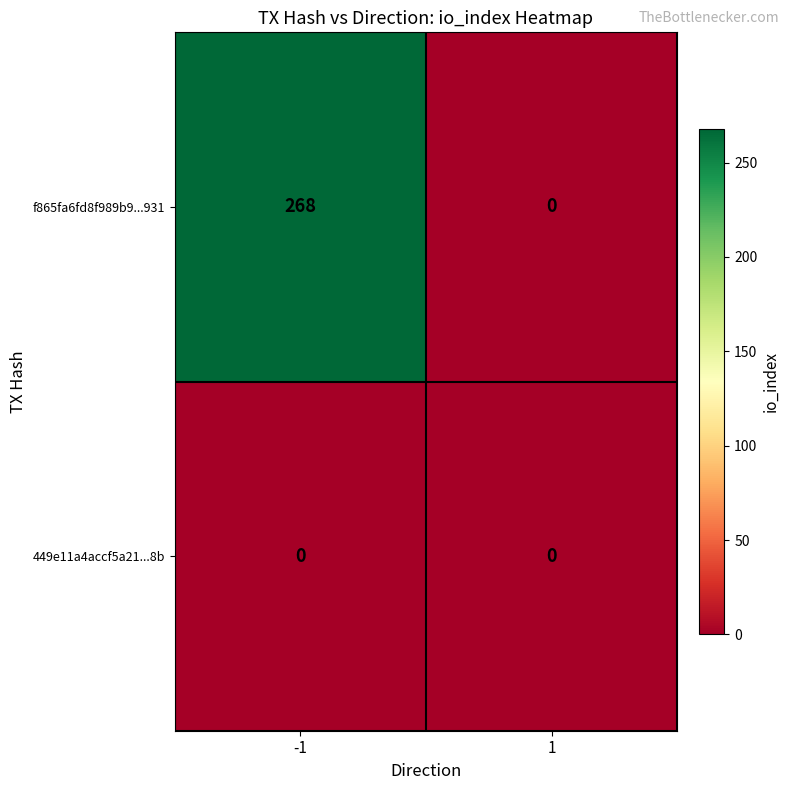

Count the number of data series in this chart.

2